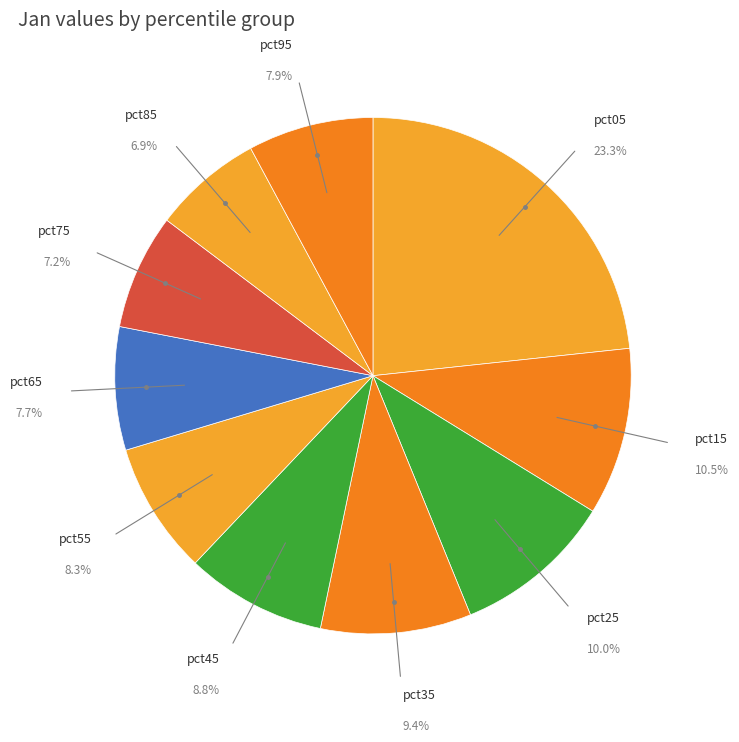

How many segments does this pie chart have?

10